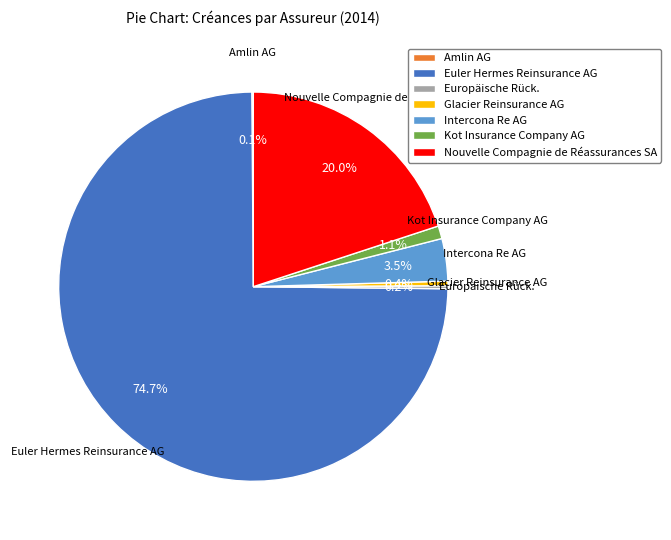

Which category has the biggest portion of the pie?

Euler Hermes Reinsurance AG